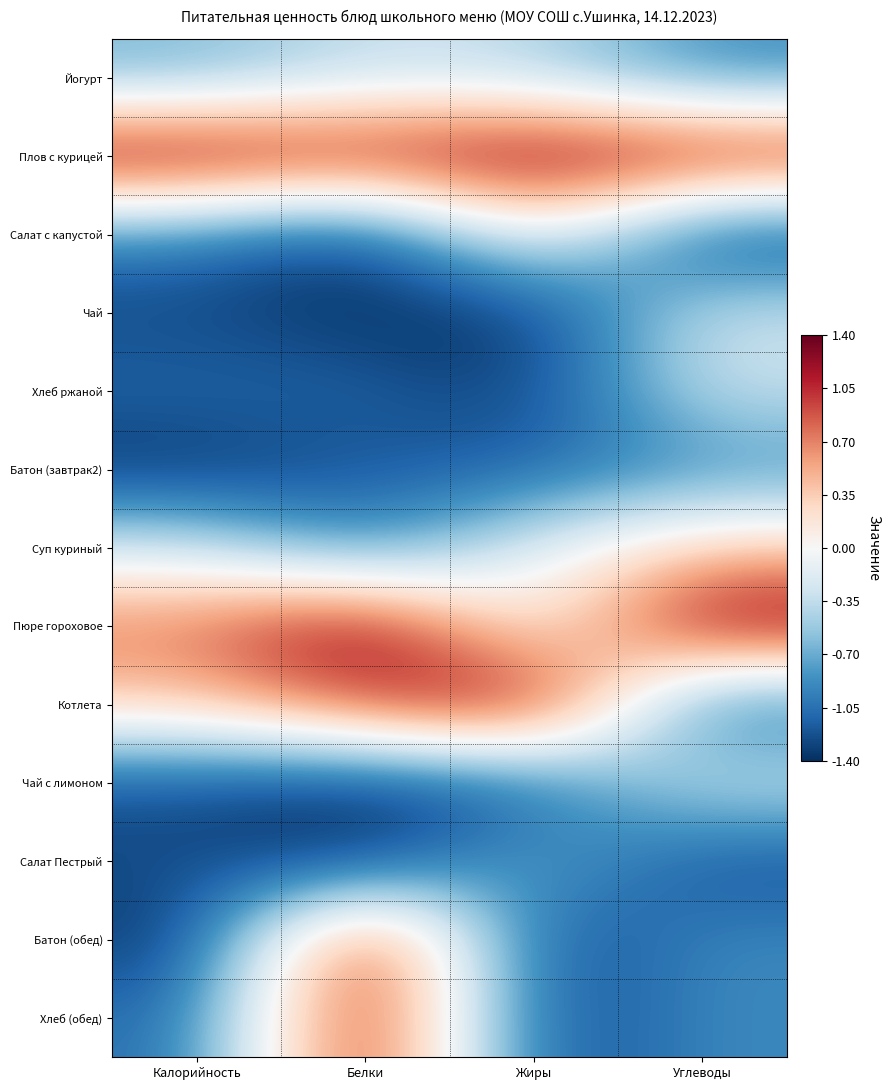

Reading left to right, transcribe all the data shown in this chart.

Йогурт: Калорийность=-0.7	Белки=-0.3	Жиры=-0.4	Углеводы=-0.9
Плов с курицей: Калорийность=1.4	Белки=1.2	Жиры=1.4	Углеводы=1.3
Салат с капустой: Калорийность=-0.9	Белки=-1.4	Жиры=0.1	Углеводы=-1.4
Чай: Калорийность=-1.3	Белки=-1.4	Жиры=-1.4	Углеводы=-0.3
Хлеб ржаной: Калорийность=-1.1	Белки=-1.1	Жиры=-1.3	Углеводы=-0.3
Батон (завтрак2): Калорийность=-1.4	Белки=-1.2	Жиры=-1.1	Углеводы=-0.9
Суп куриный: Калорийность=-0.2	Белки=-1.0	Жиры=-0.1	Углеводы=0.4
Пюре гороховое: Калорийность=0.7	Белки=1.4	Жиры=-0.1	Углеводы=1.4
Котлета: Калорийность=0.4	Белки=1.0	Жиры=1.4	Углеводы=-1.1
Чай с лимоном: Калорийность=-1.2	Белки=-1.4	Жиры=-1.1	Углеводы=-0.3
Салат Пестрый: Калорийность=-1.2	Белки=-1.4	Жиры=-0.6	Углеводы=-1.3
Батон (обед): Калорийность=-1.4	Белки=1.4	Жиры=-1.4	Углеводы=-0.9
Хлеб (обед): Калорийность=-1.1	Белки=1.4	Жиры=-1.3	Углеводы=-0.9